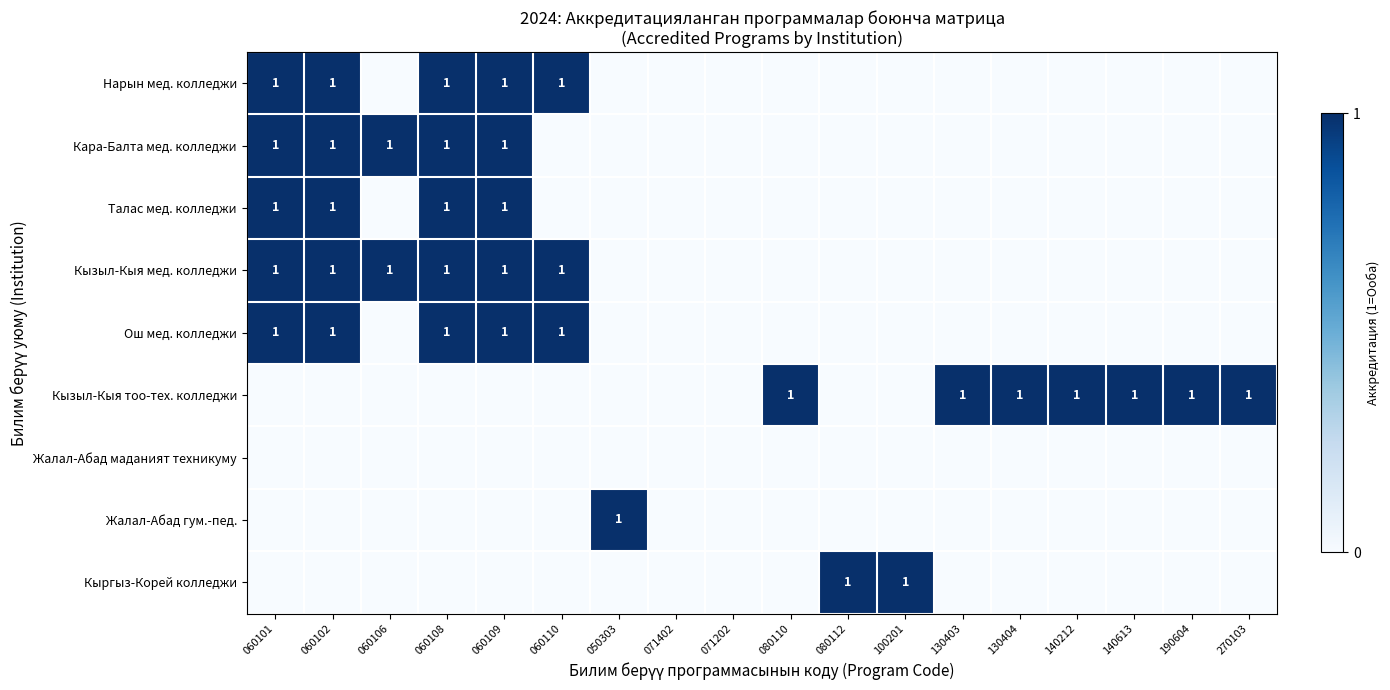

The value of Ош мед. колледжи at 060101 is 1. True or false?

True